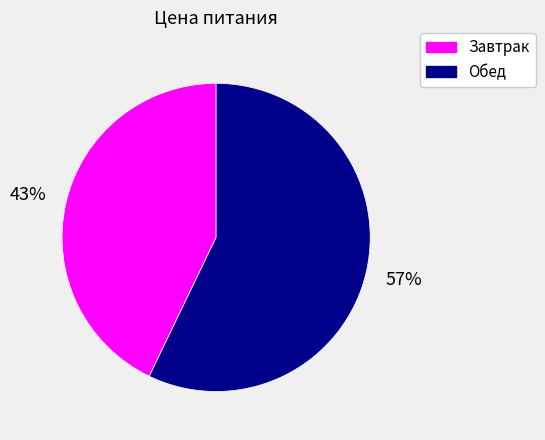

To the nearest percent, what is the combined percentage of Обед and Завтрак?

100%